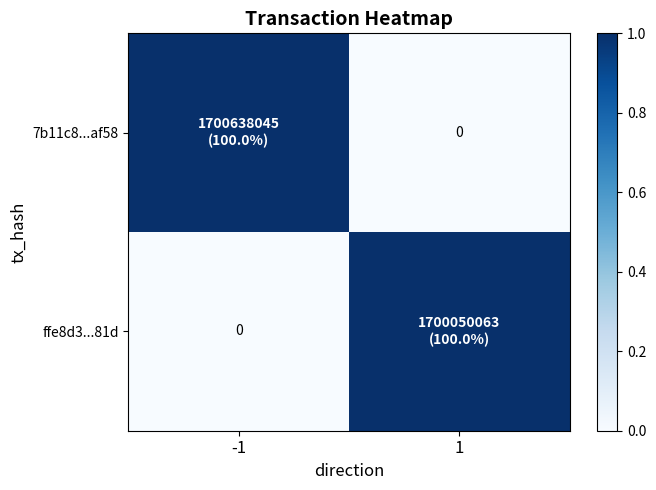

Which series has the largest total across all categories?

7b11c8...af58